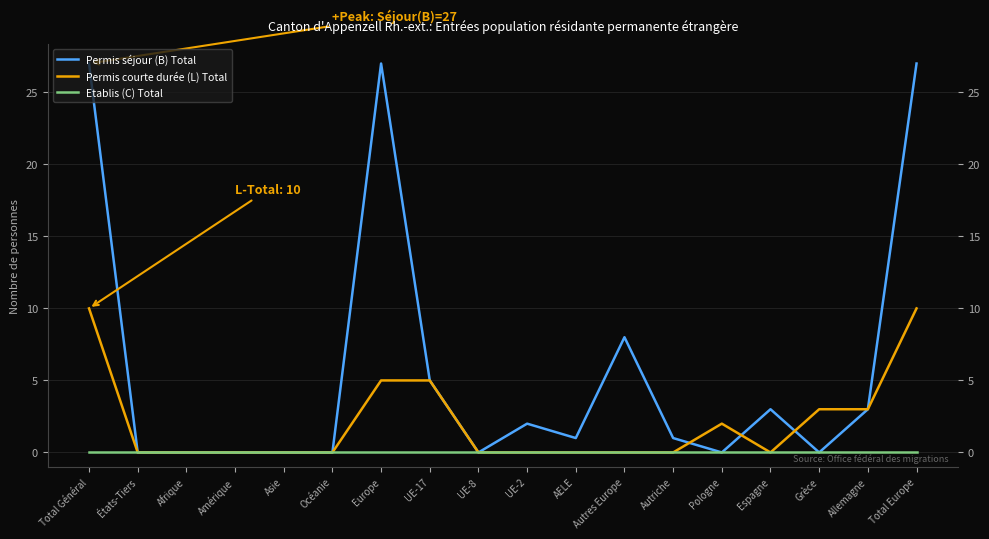

What is the total value across all series at Europe?

32